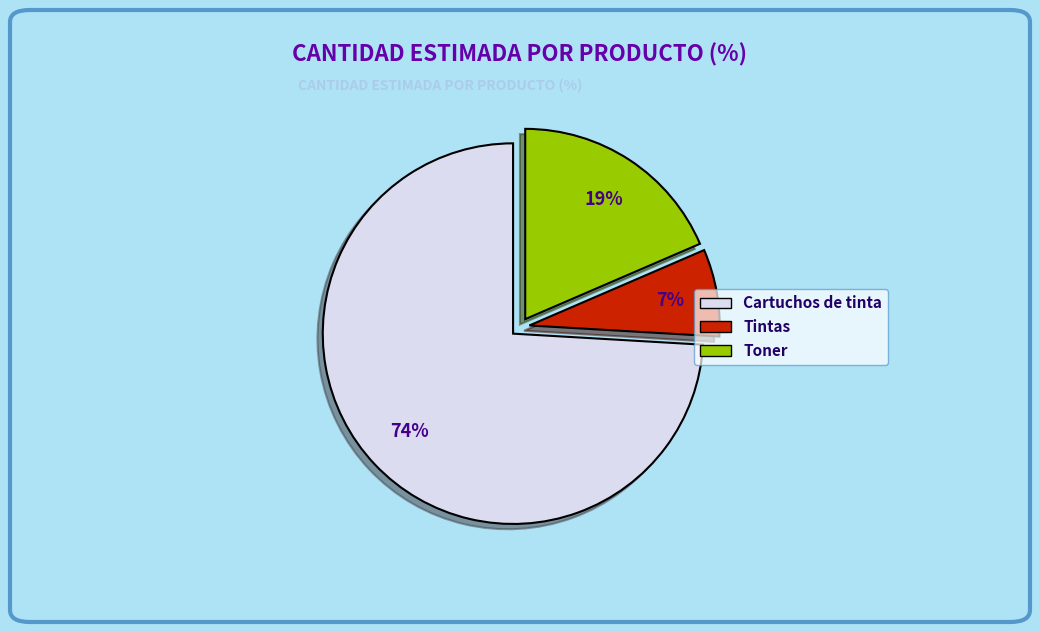

What percentage is the Tintas slice, to the nearest percent?

7%